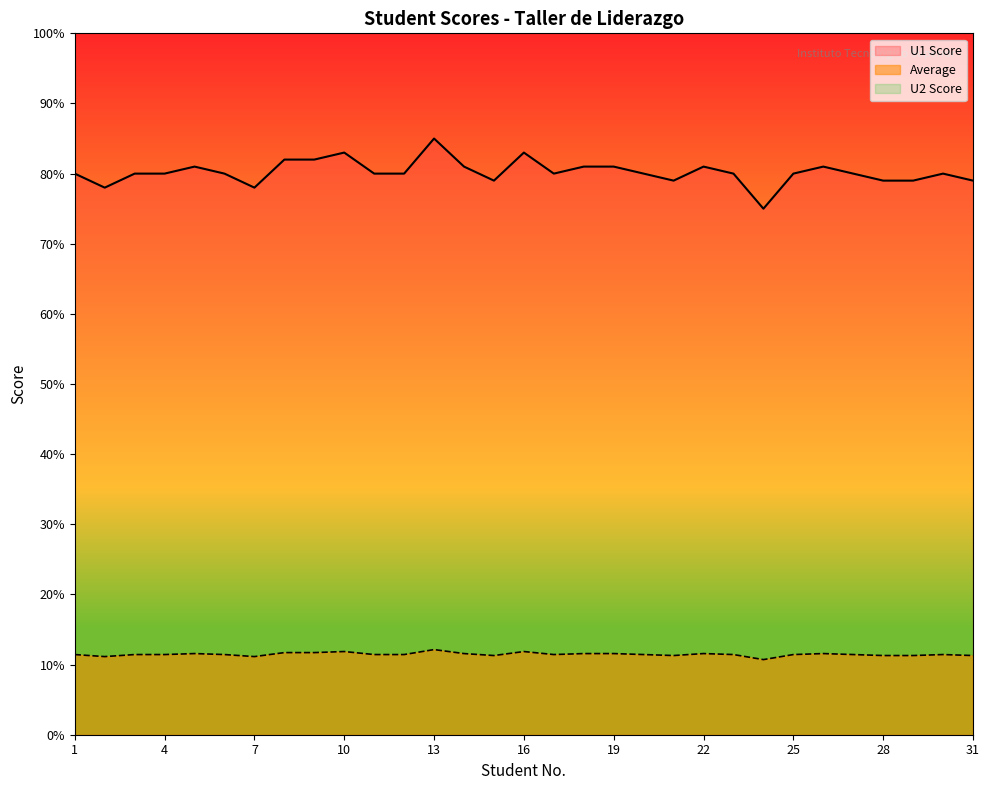

What is the value of the Average point at the 27th from the left?

11.4